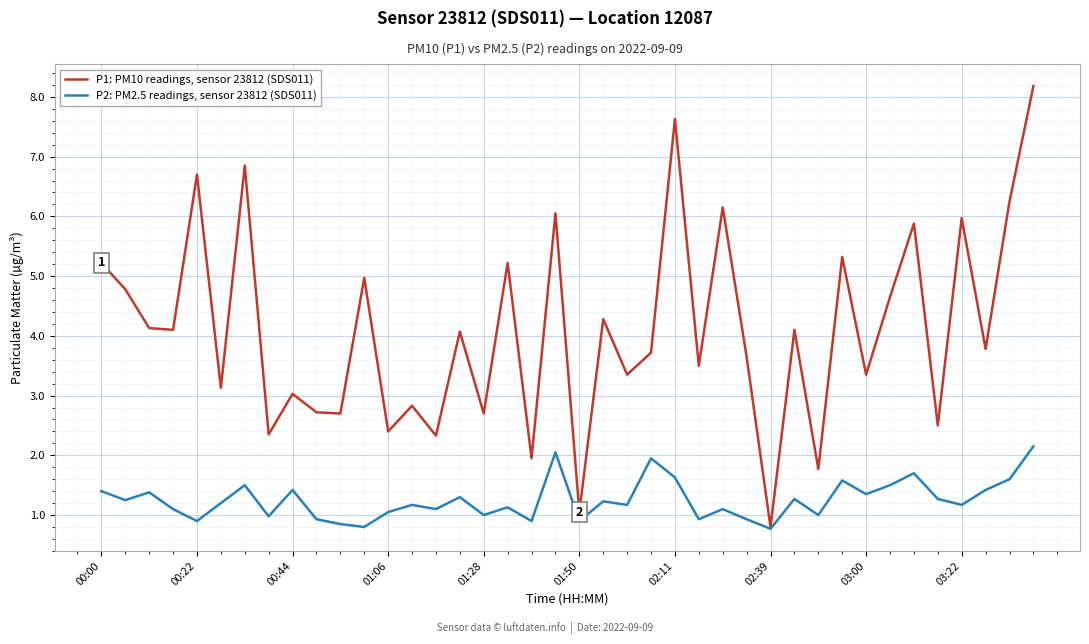

List the series in order of their peak value, highest first.

P1: PM10 readings, sensor 23812 (SDS011), P2: PM2.5 readings, sensor 23812 (SDS011)